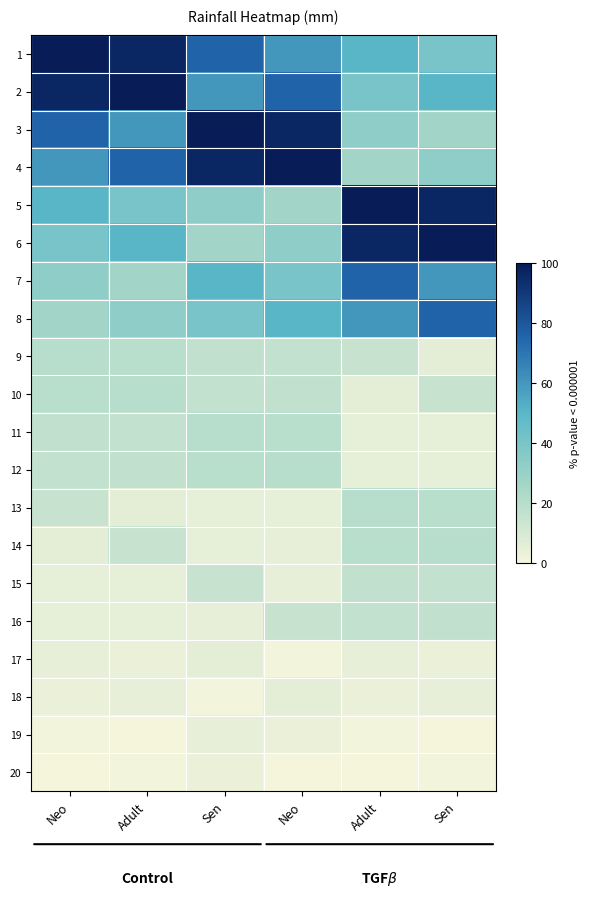

Reading left to right, list all the values displayed in this chart.

1: Neo=100.0	Adult=96.2	Sen=75.6	Neo=59.9	Adult=50.4	Sen=39.9
2: Neo=96.2	Adult=100.0	Sen=59.9	Neo=75.6	Adult=39.9	Sen=50.4
3: Neo=75.6	Adult=59.9	Sen=100.0	Neo=96.2	Adult=33.5	Sen=26.6
4: Neo=59.9	Adult=75.6	Sen=96.2	Neo=100.0	Adult=26.6	Sen=33.5
5: Neo=50.4	Adult=39.9	Sen=33.5	Neo=26.6	Adult=100.0	Sen=96.2
6: Neo=39.9	Adult=50.4	Sen=26.6	Neo=33.5	Adult=96.2	Sen=100.0
7: Neo=33.5	Adult=26.6	Sen=50.4	Neo=39.9	Adult=75.6	Sen=59.9
8: Neo=26.6	Adult=33.5	Sen=39.9	Neo=50.4	Adult=59.9	Sen=75.6
9: Neo=20.2	Adult=19.7	Sen=16.9	Neo=16.4	Adult=14.9	Sen=5.6
10: Neo=19.7	Adult=20.2	Sen=16.4	Neo=16.9	Adult=5.6	Sen=14.9
11: Neo=16.9	Adult=16.4	Sen=20.2	Neo=19.7	Adult=4.9	Sen=4.7
12: Neo=16.4	Adult=16.9	Sen=19.7	Neo=20.2	Adult=4.7	Sen=4.9
13: Neo=14.9	Adult=5.6	Sen=4.9	Neo=4.7	Adult=20.2	Sen=19.7
14: Neo=5.6	Adult=14.9	Sen=4.7	Neo=4.5	Adult=19.7	Sen=20.2
15: Neo=4.9	Adult=4.7	Sen=14.9	Neo=4.5	Adult=16.9	Sen=16.4
16: Neo=4.7	Adult=4.9	Sen=4.5	Neo=14.9	Adult=16.4	Sen=16.9
17: Neo=4.5	Adult=3.3	Sen=5.6	Neo=0.8	Adult=4.5	Sen=3.3
18: Neo=3.3	Adult=4.5	Sen=0.8	Neo=5.6	Adult=3.3	Sen=4.5
19: Neo=0.8	Adult=0.0	Sen=4.5	Neo=3.3	Adult=0.8	Sen=0.0
20: Neo=0.0	Adult=0.8	Sen=3.3	Neo=0.0	Adult=0.0	Sen=0.8